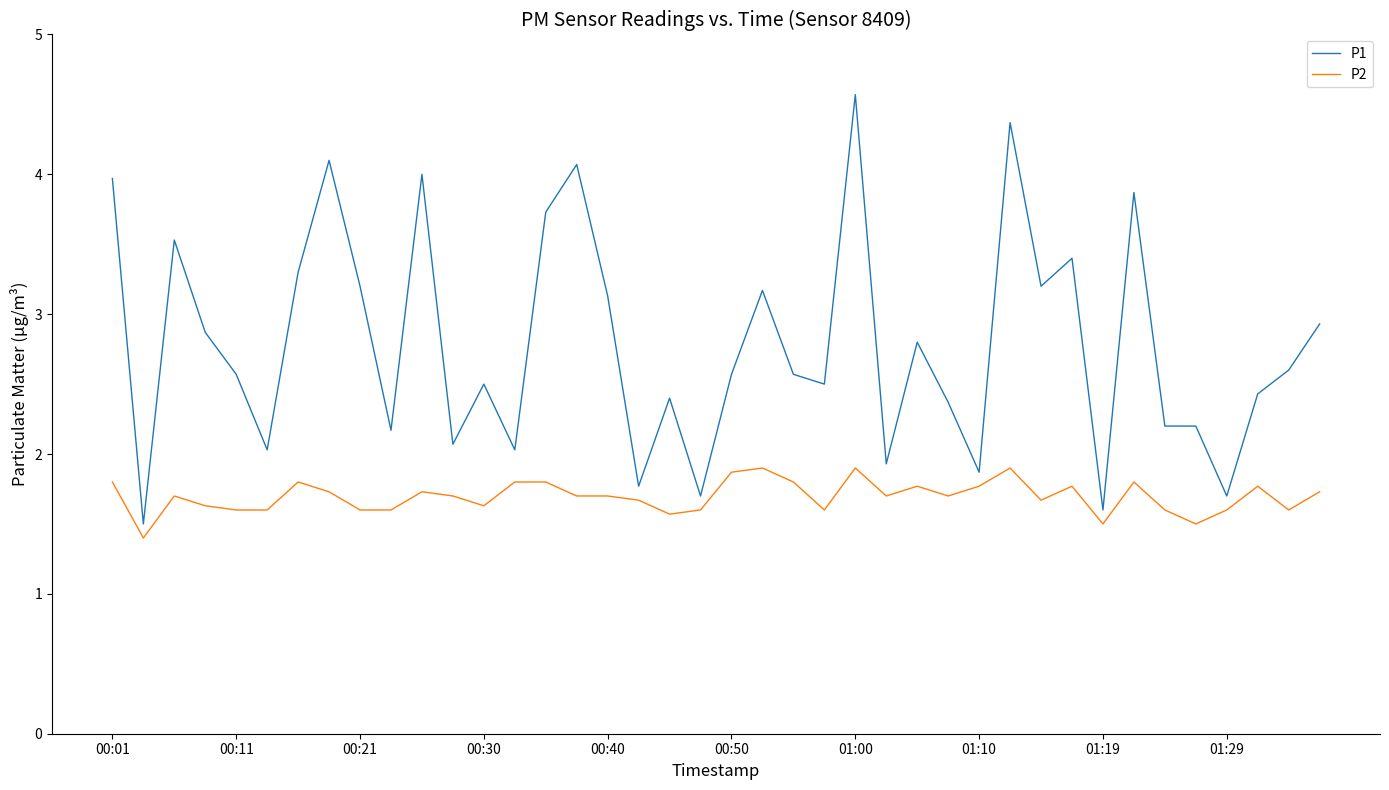

Rank the series by their average value, from lowest to highest.

P2, P1